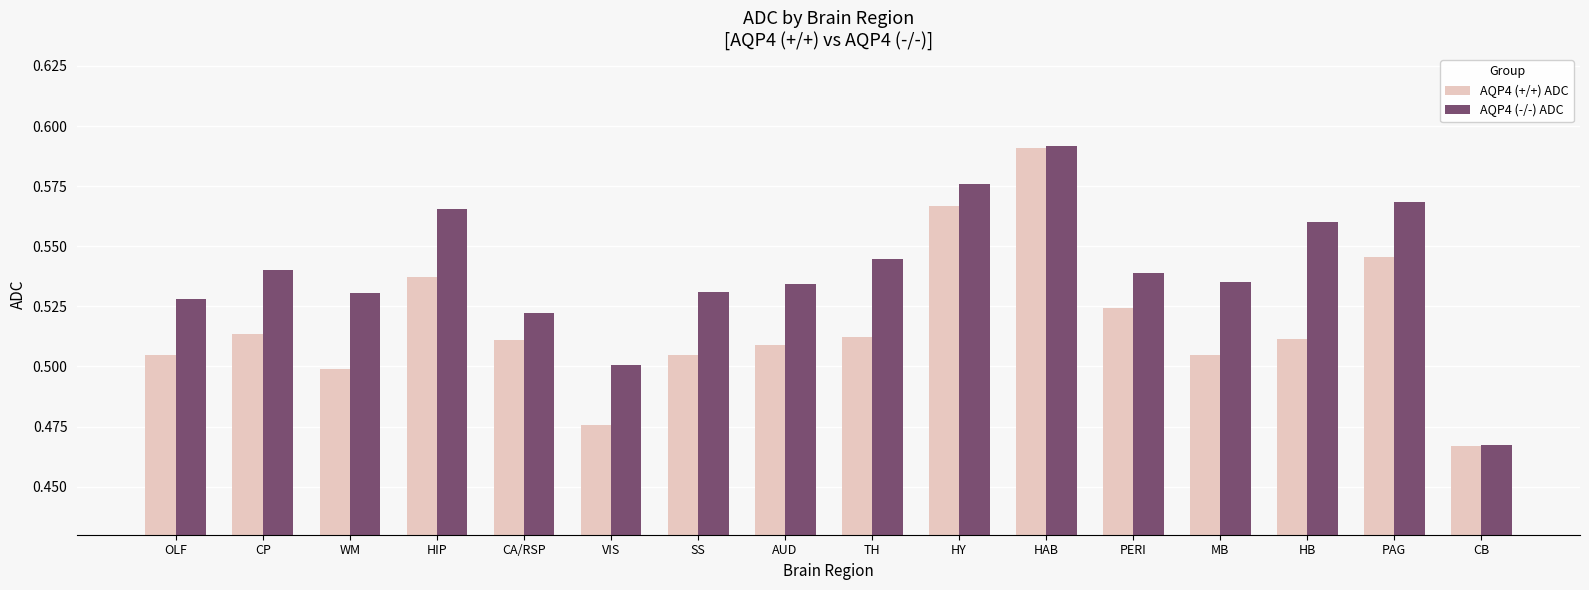

Which series has the largest total across all categories?

AQP4 (-/-) ADC